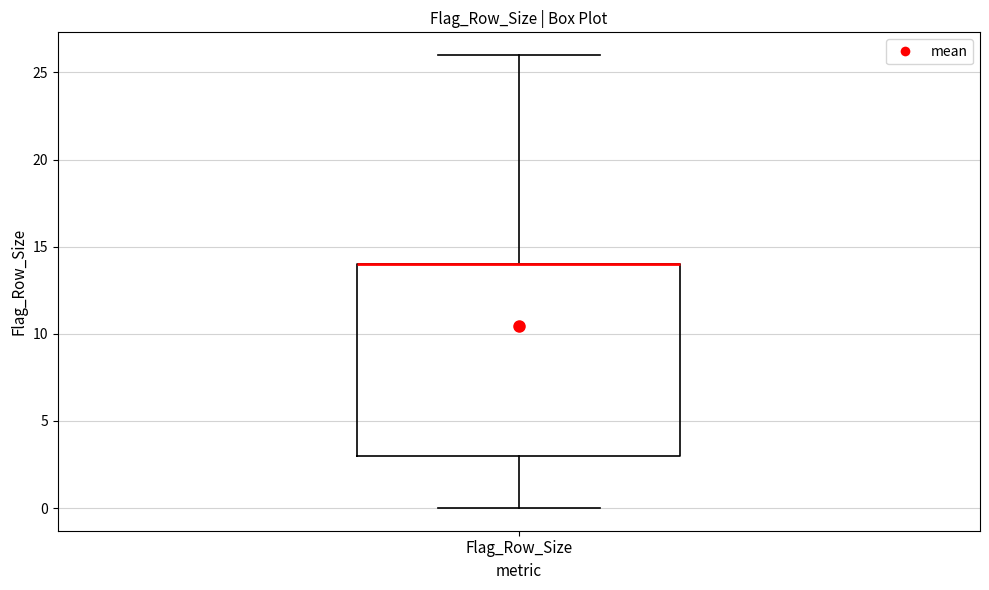

Read this box plot against the y-axis: the position of the median line, the range covered by the box, and the ends of both whiskers. The values are not printed on the chart, so give them approximately, as read against the axis.

median 14 (drawn on the box's upper edge), box 3 to 14, whiskers 0 to 26